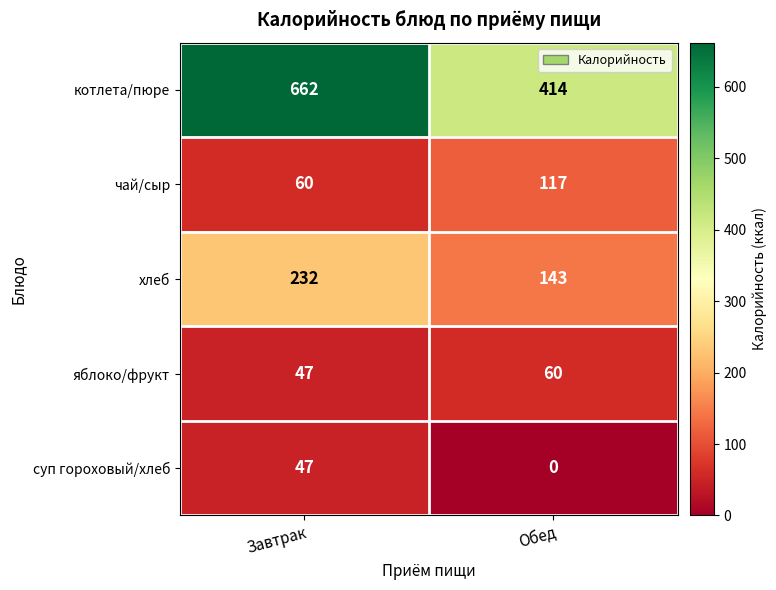

What is the difference between the maximum and minimum values in the хлеб series?

89